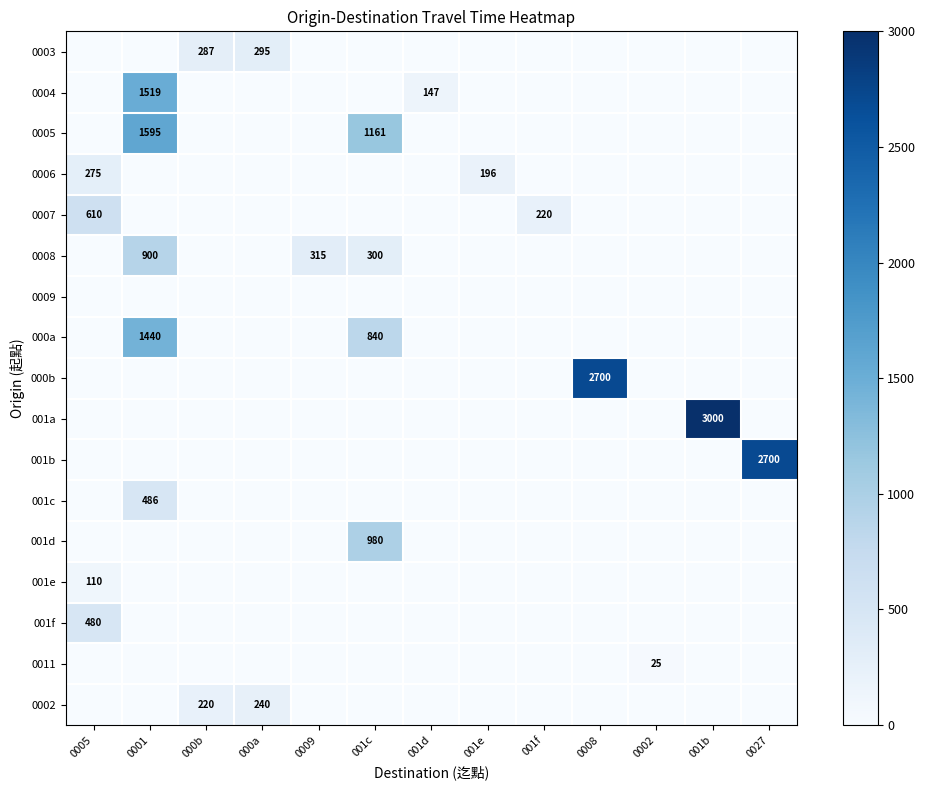

What is the total value across all series at 000b?

507